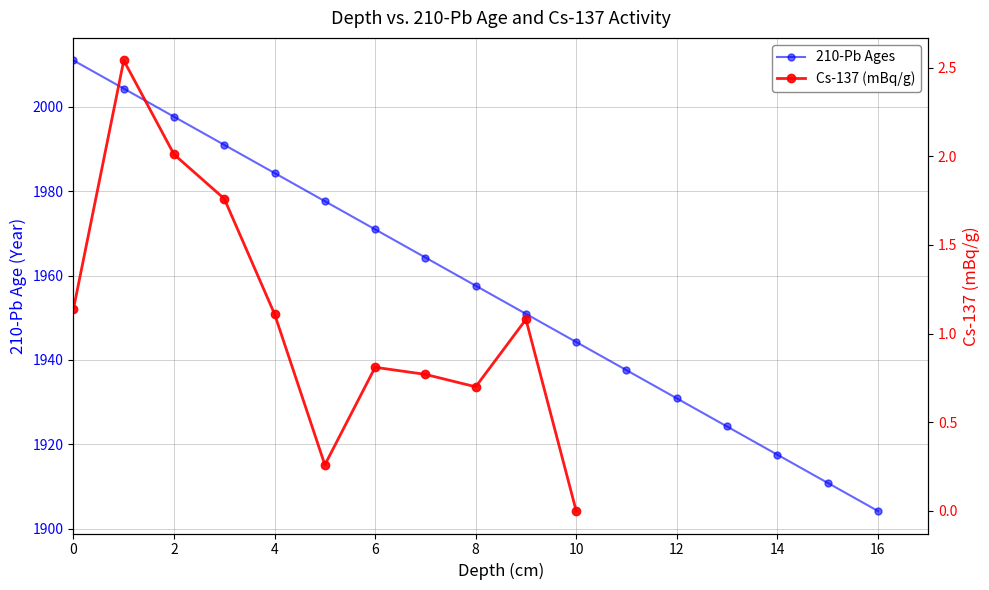

What is the greatest value displayed?

2011.0